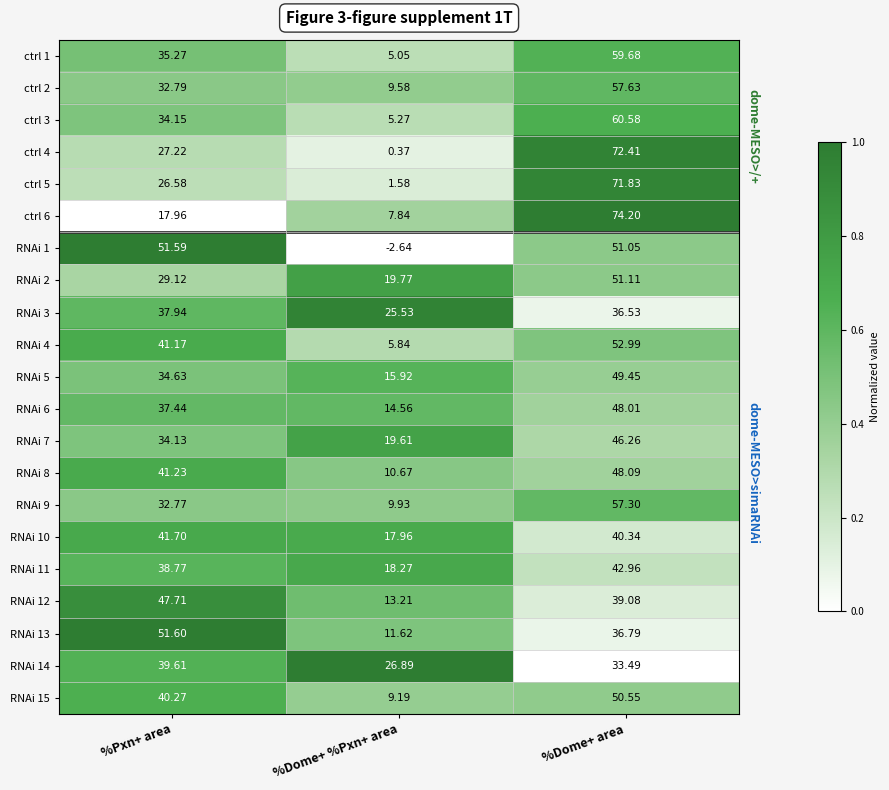

What is the total value across all series at %Dome+ %Pxn+ area?

246.0